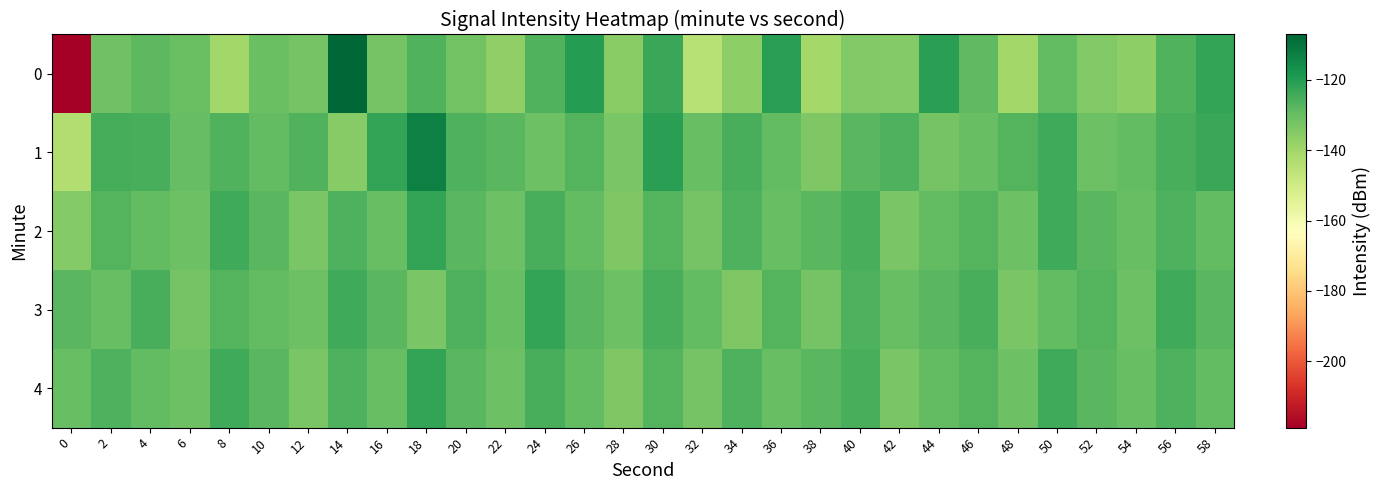

Which series has the largest total across all categories?

1